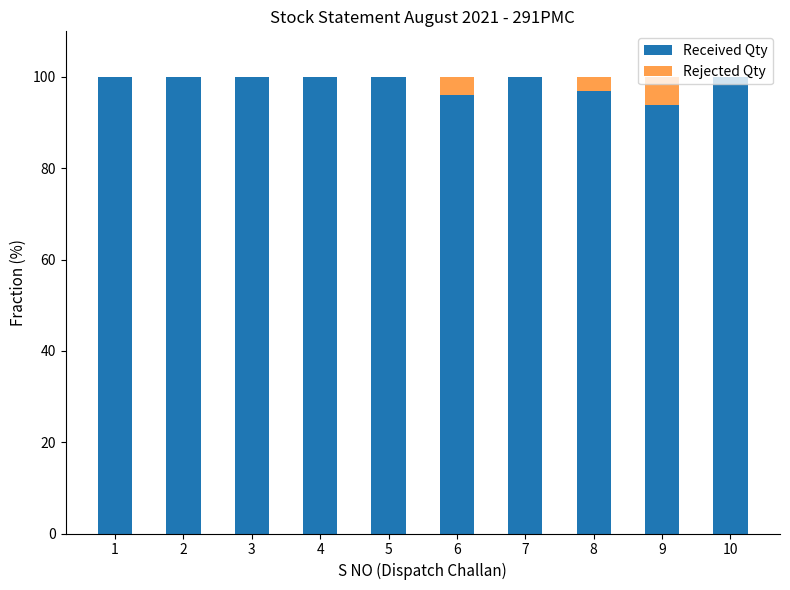

The value of Received Qty at 4 is 28.1. True or false?

False